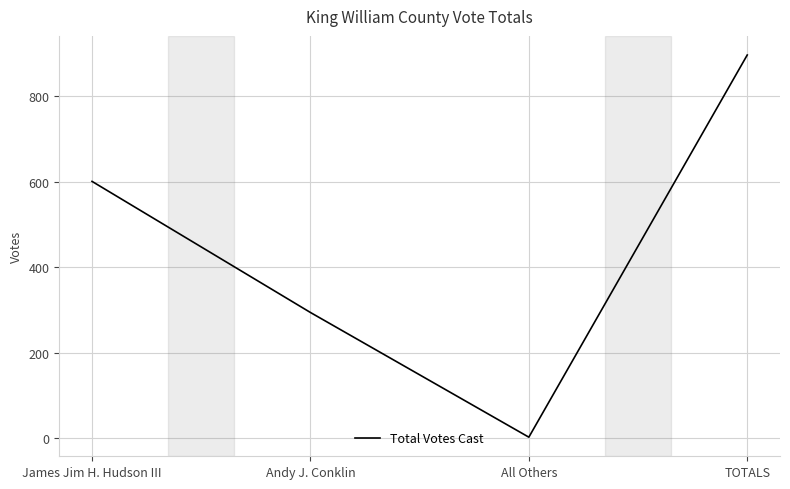

Rank the categories by value from lowest to highest.

All Others, Andy J. Conklin, James Jim H. Hudson III, TOTALS